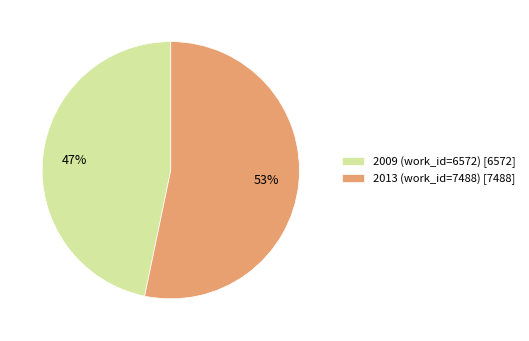

Count the number of slices in the pie.

2